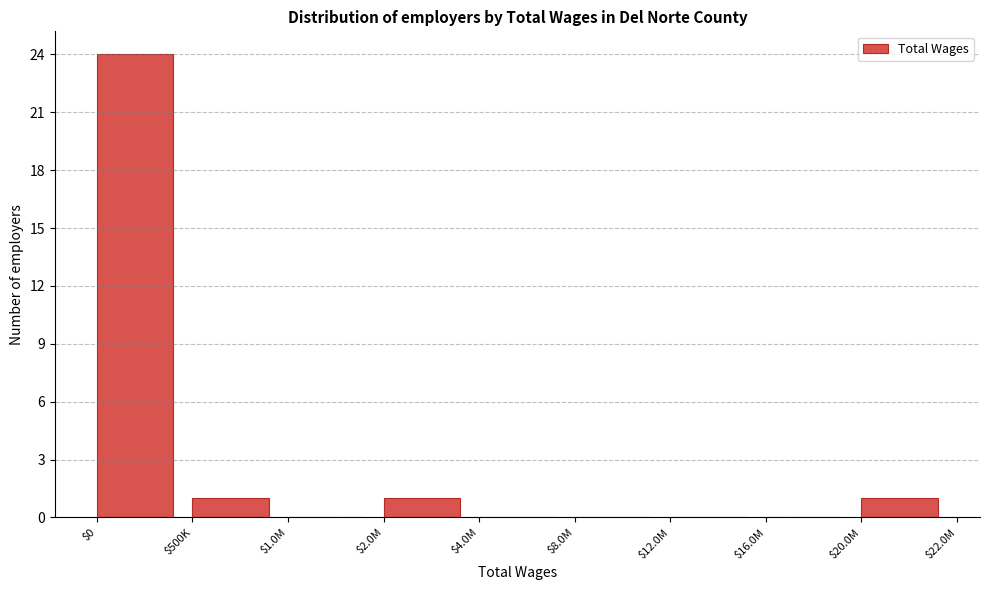

The value at $8.0M is 16. True or false?

False